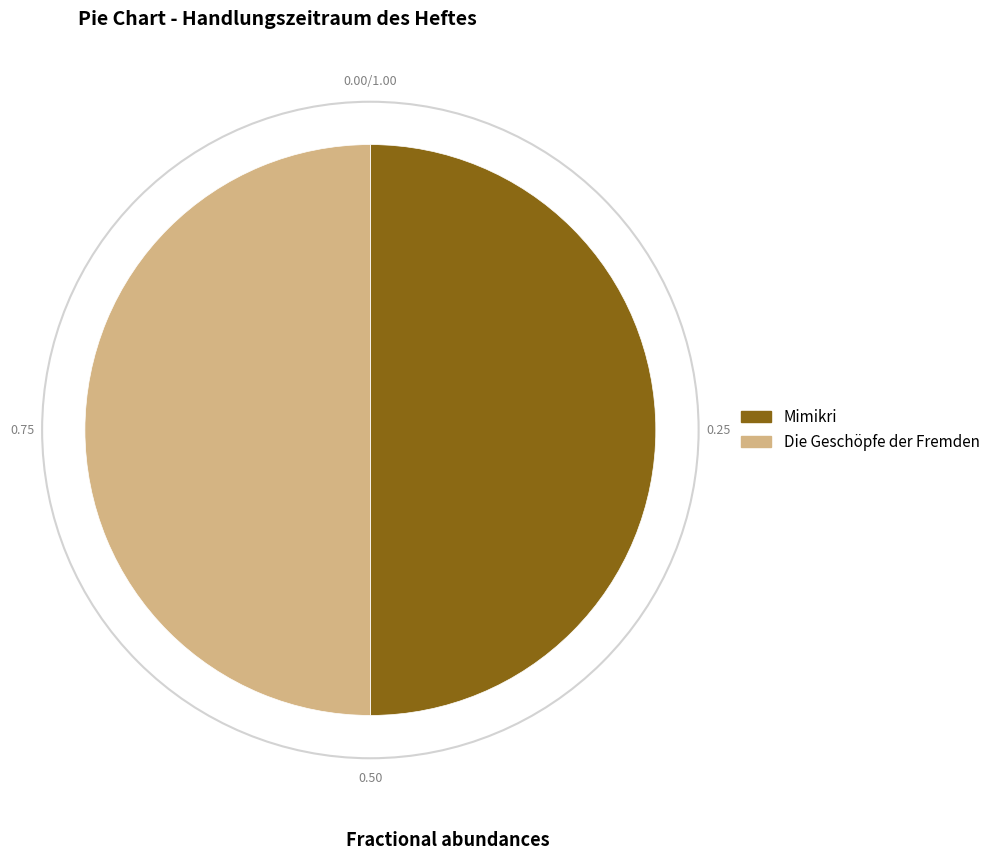

Is it true that Die Geschöpfe der Fremden is 36% of the pie?

False